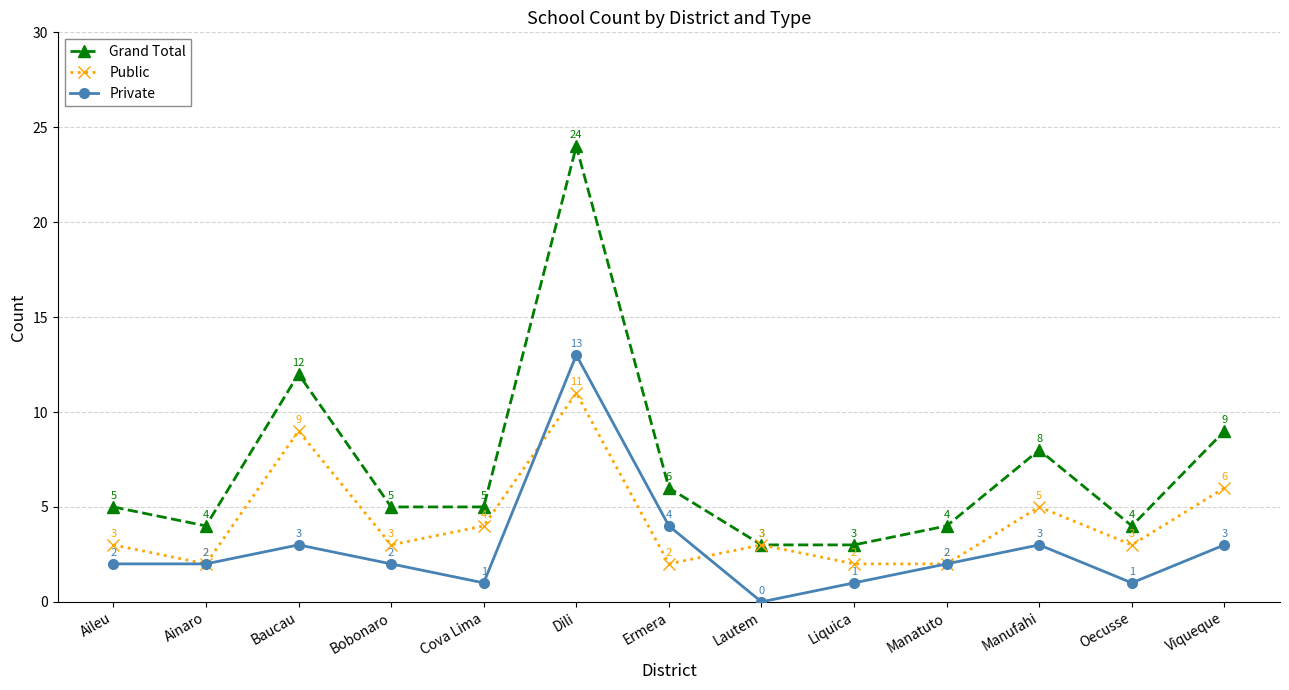

What is the difference between the second highest and second lowest values in the Grand Total series?

9